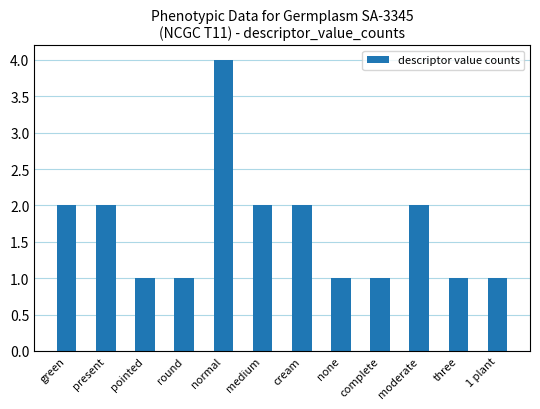

How many bars are there in total?

12